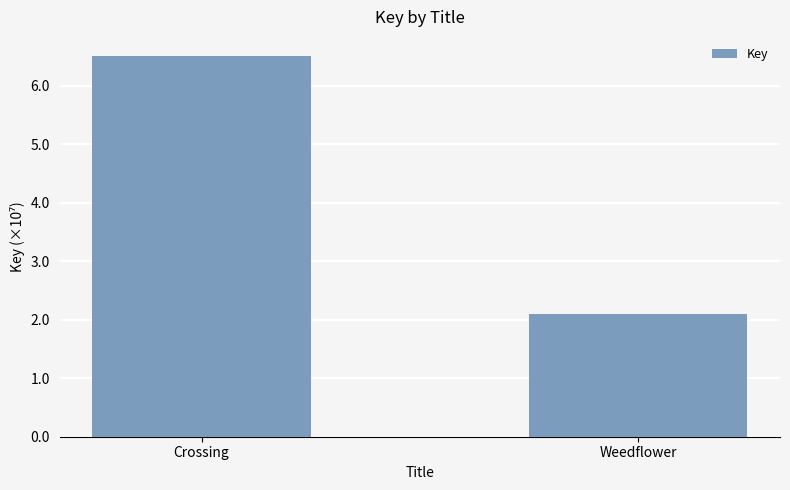

Between Weedflower and Crossing, which is larger?

Crossing